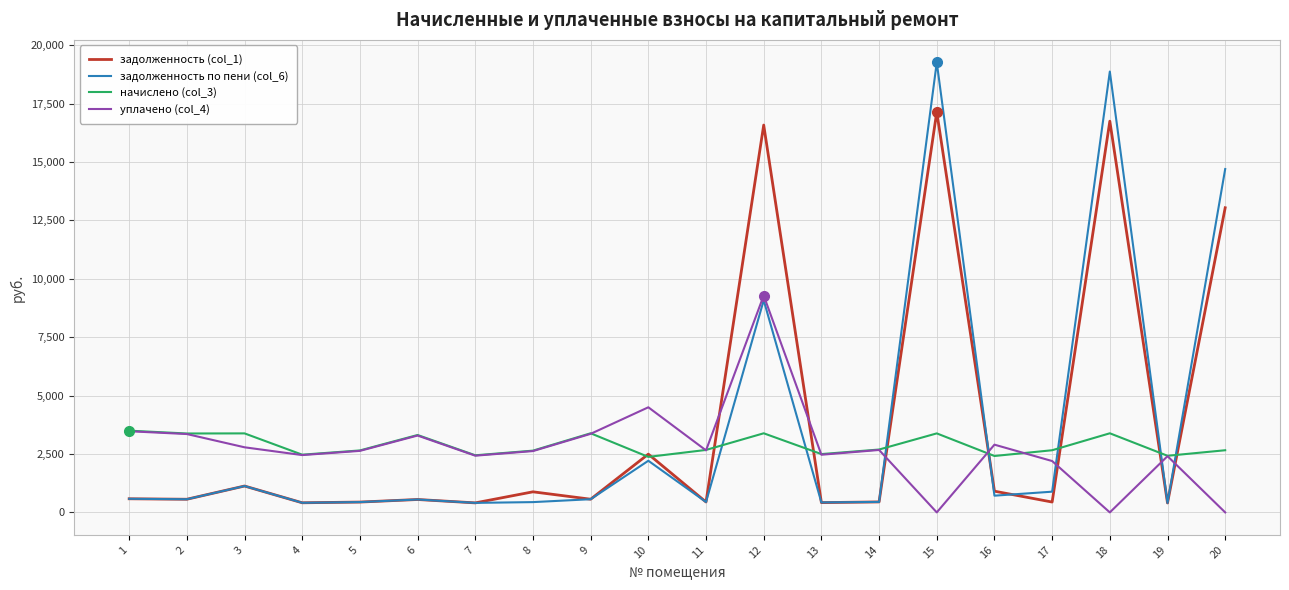

How many values in the задолженность по пени (col_6) series exceed 564?

10